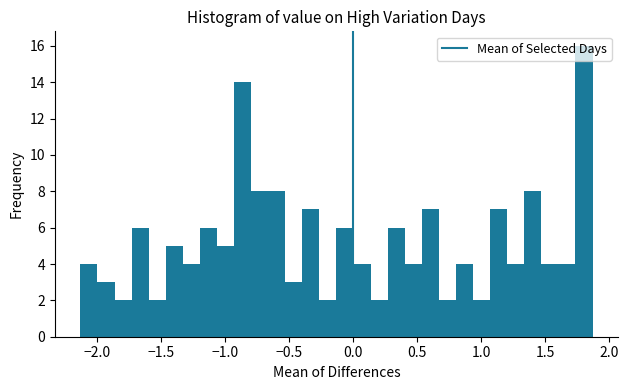

Read against the x-axis, roughly where is the centre of the tallest bar?

1.80